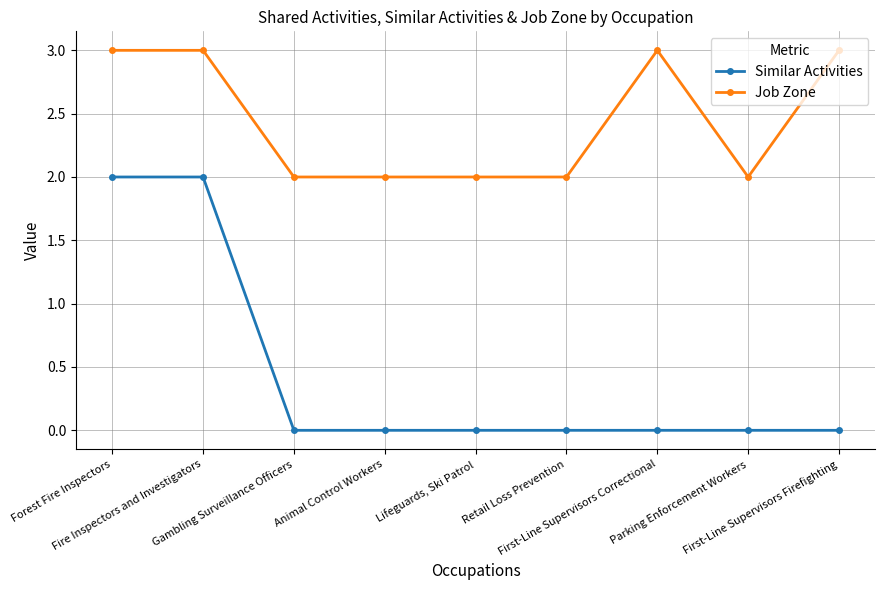

What is the difference between the second highest and minimum values in the Job Zone series?

1